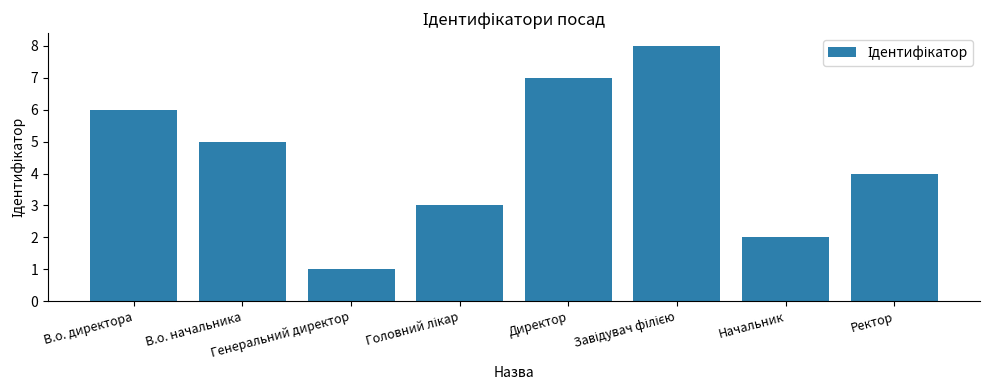

What is the sum of all values?

36